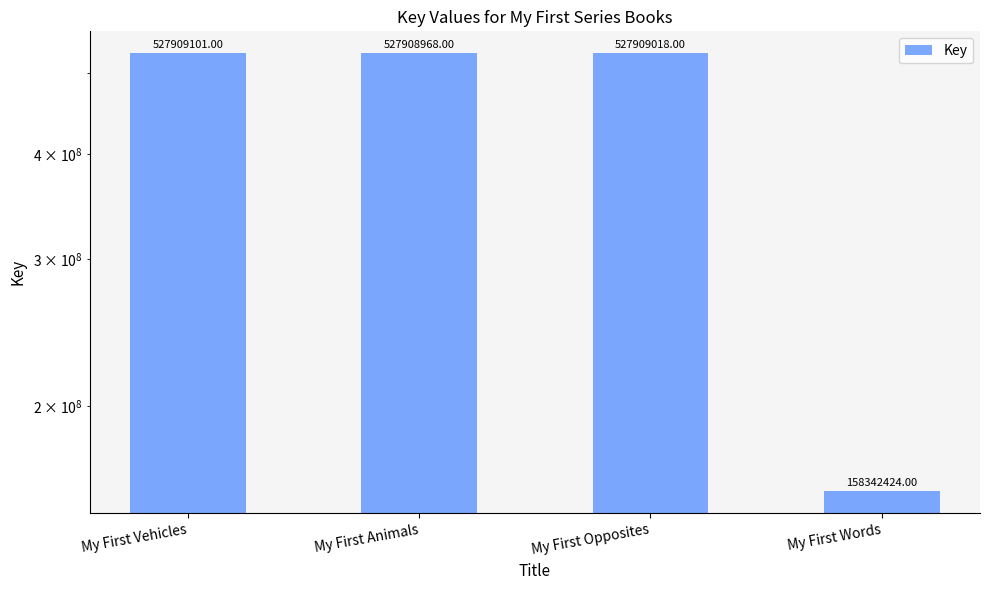

Reading left to right, what are all the values shown in this chart?

527909101	527908968	527909018	158342424